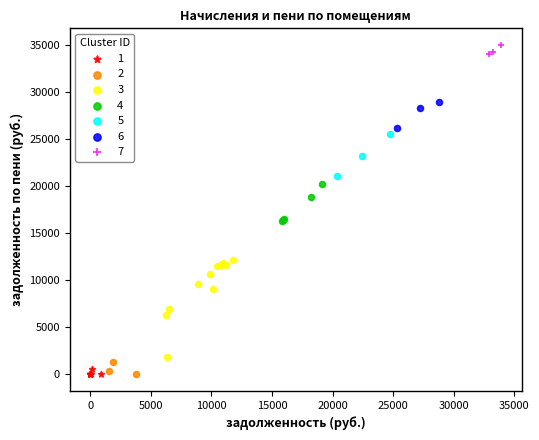

Which series has the largest Y range (max minus min)?

3